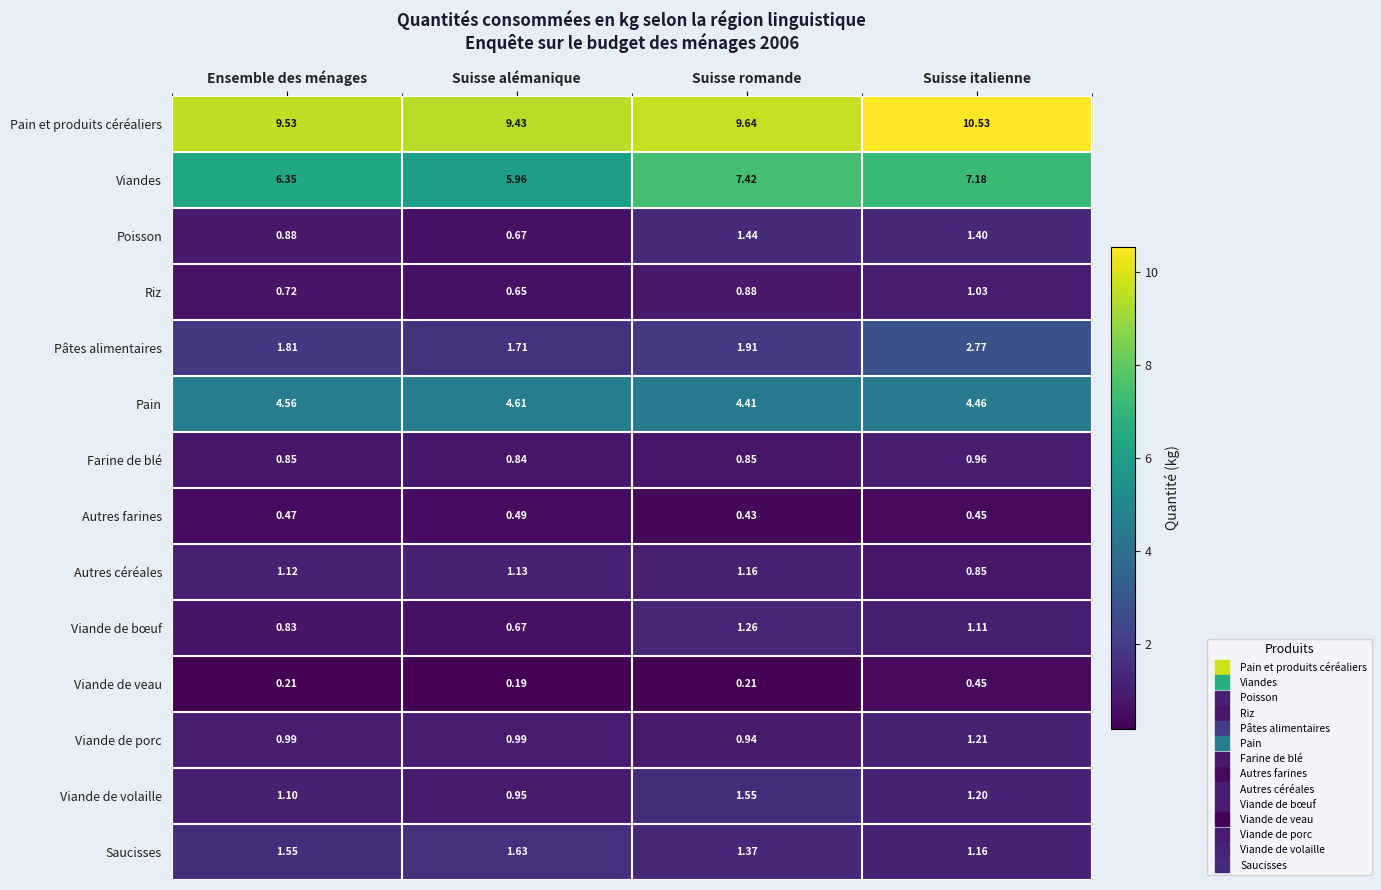

At which label is Riz closest to 0?

Suisse alémanique